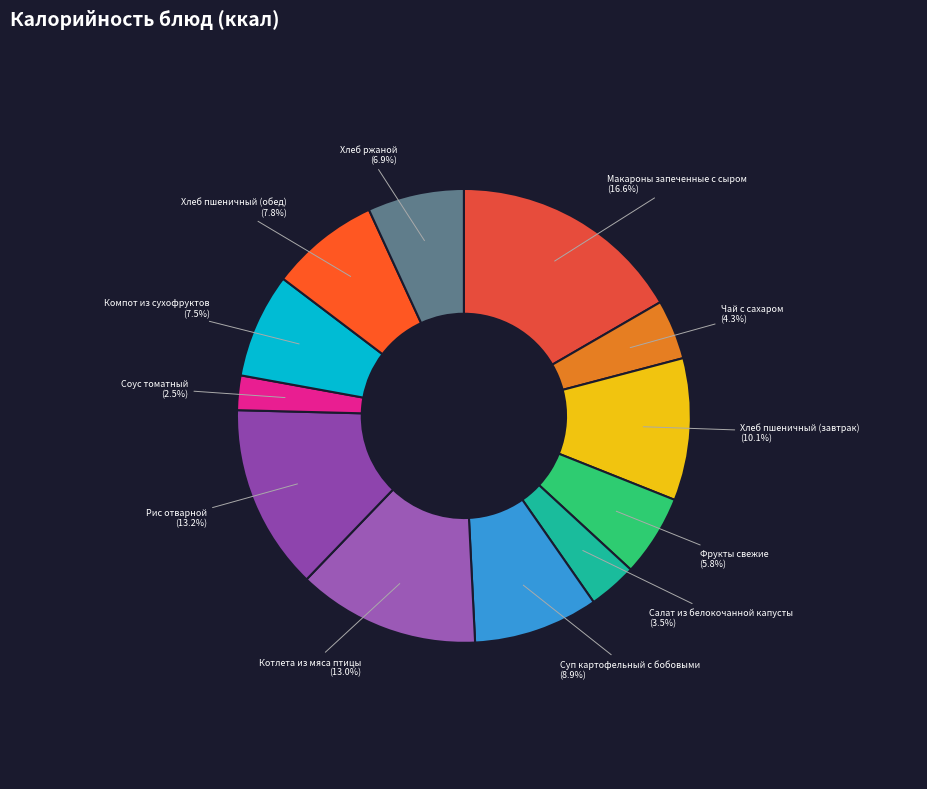

Is it true that Фрукты свежие is 6% of the pie?

True